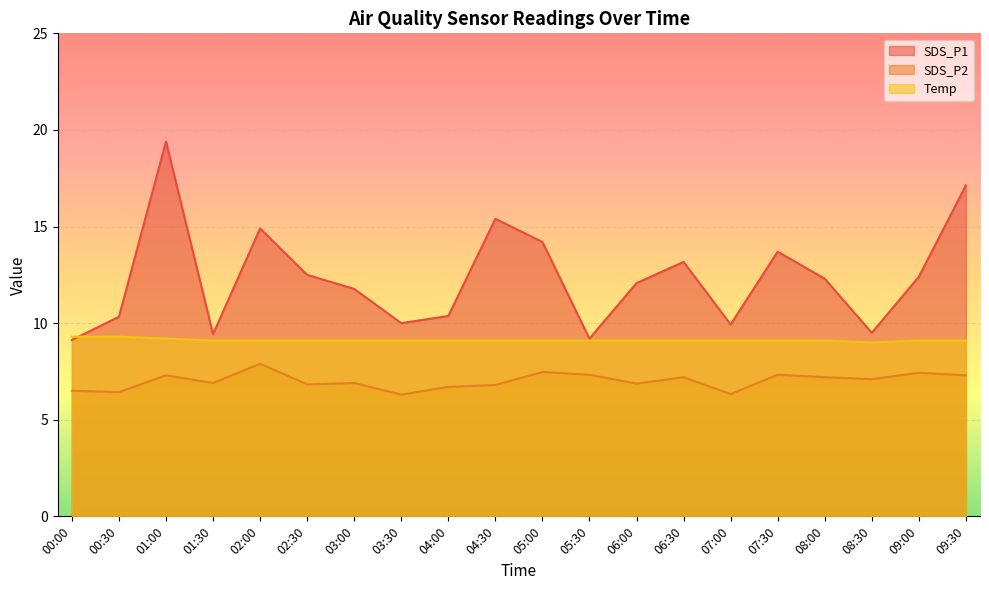

Reading left to right, transcribe all the data shown in this chart.

SDS_P1: 00:00=9.1	00:30=10.3	01:00=19.4	01:30=9.4	02:00=14.9	02:30=12.5	03:00=11.8	03:30=10.0	04:00=10.4	04:30=15.4	05:00=14.2	05:30=9.2	06:00=12.1	06:30=13.2	07:00=9.9	07:30=13.7	08:00=12.3	08:30=9.5	09:00=12.4	09:30=17.1
SDS_P2: 00:00=6.5	00:30=6.4	01:00=7.3	01:30=6.9	02:00=7.9	02:30=6.8	03:00=6.9	03:30=6.3	04:00=6.7	04:30=6.8	05:00=7.5	05:30=7.3	06:00=6.9	06:30=7.2	07:00=6.3	07:30=7.3	08:00=7.2	08:30=7.1	09:00=7.4	09:30=7.3
Temp: 00:00=9.3	00:30=9.3	01:00=9.2	01:30=9.1	02:00=9.1	02:30=9.1	03:00=9.1	03:30=9.1	04:00=9.1	04:30=9.1	05:00=9.1	05:30=9.1	06:00=9.1	06:30=9.1	07:00=9.1	07:30=9.1	08:00=9.1	08:30=9.0	09:00=9.1	09:30=9.1